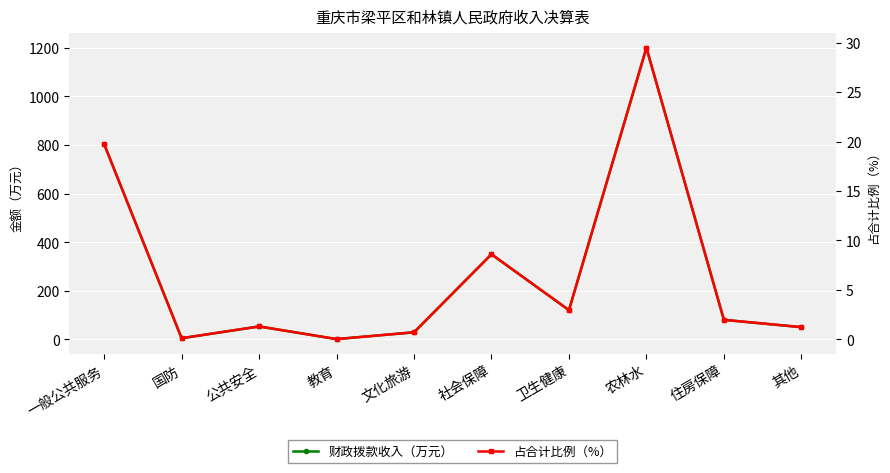

What is the sum of all 财政拨款收入（万元） values?

2690.8